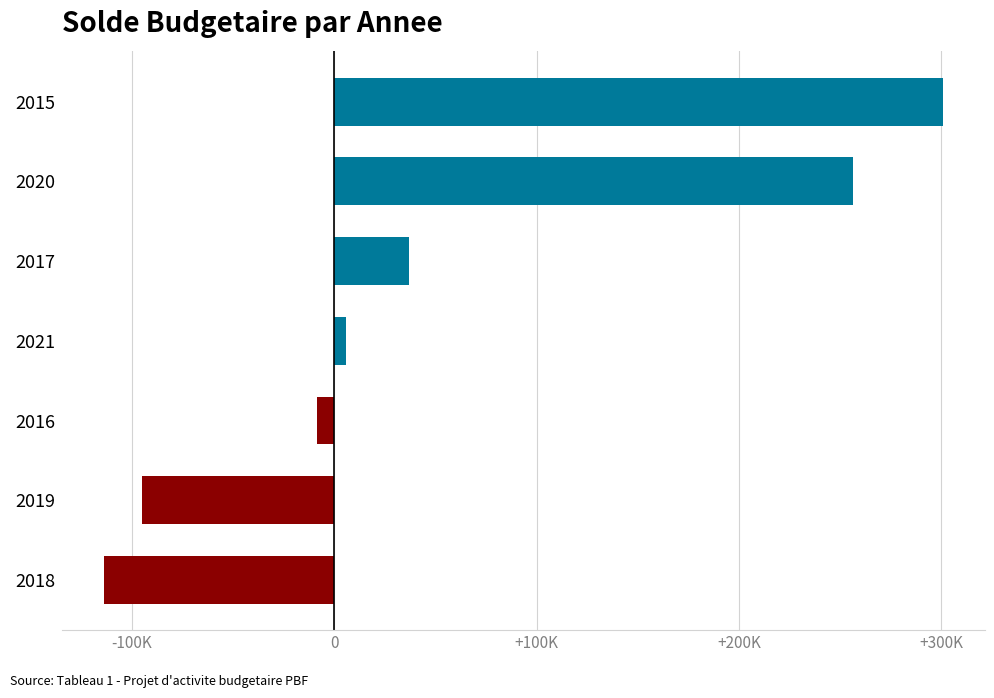

Are the bars grouped side by side (vs. stacked)?

No